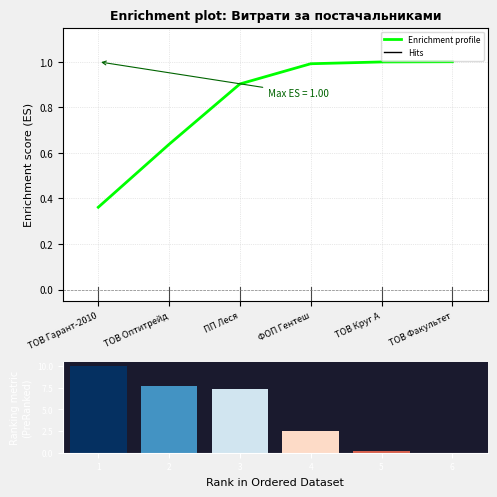

Which label corresponds to the smallest value in the chart?

ТОВ Гарант-2010